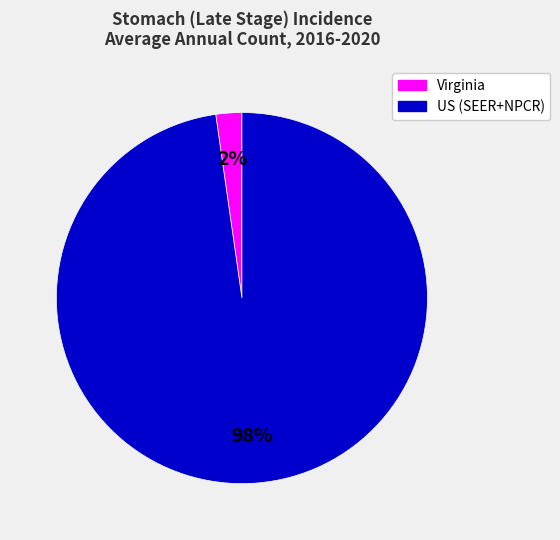

Count the number of slices in the pie.

2